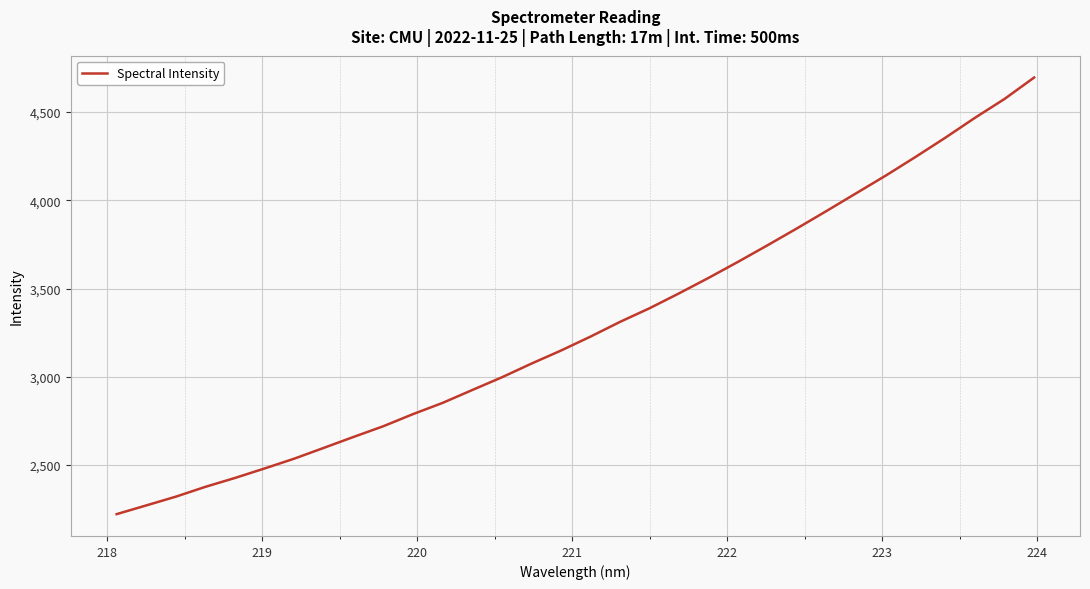

What is the difference between the maximum and second lowest values?

2424.8